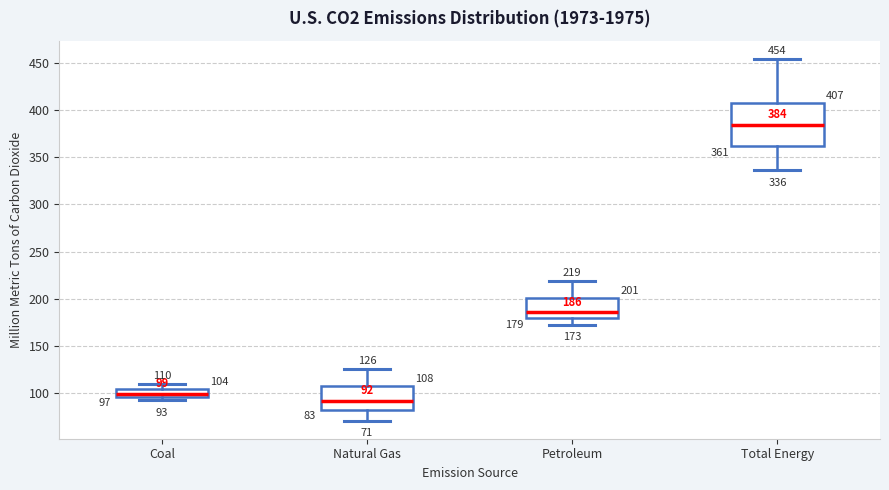

Which box's median line is the lowest?

Natural Gas